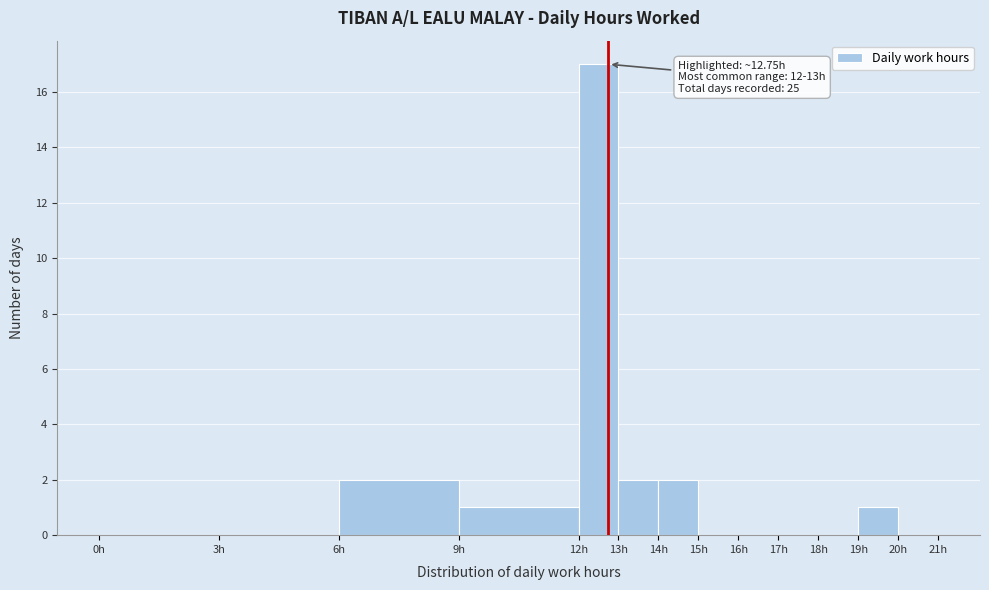

Over which range of the x-axis is the bar tallest?

12 to 13